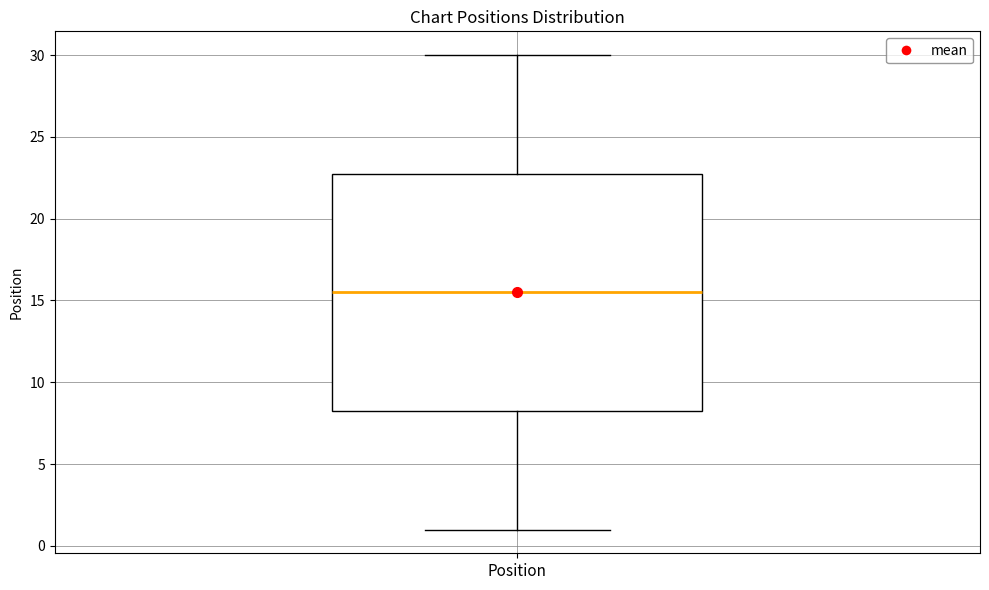

Transcribe this box plot: give where the median line is, the range the box spans, and where the two whiskers end, as read against the y-axis. The values are not printed on the chart, so give them approximately, as read against the axis.

median 15.5, box 8.5 to 23.0, whiskers 1.0 to 30.0